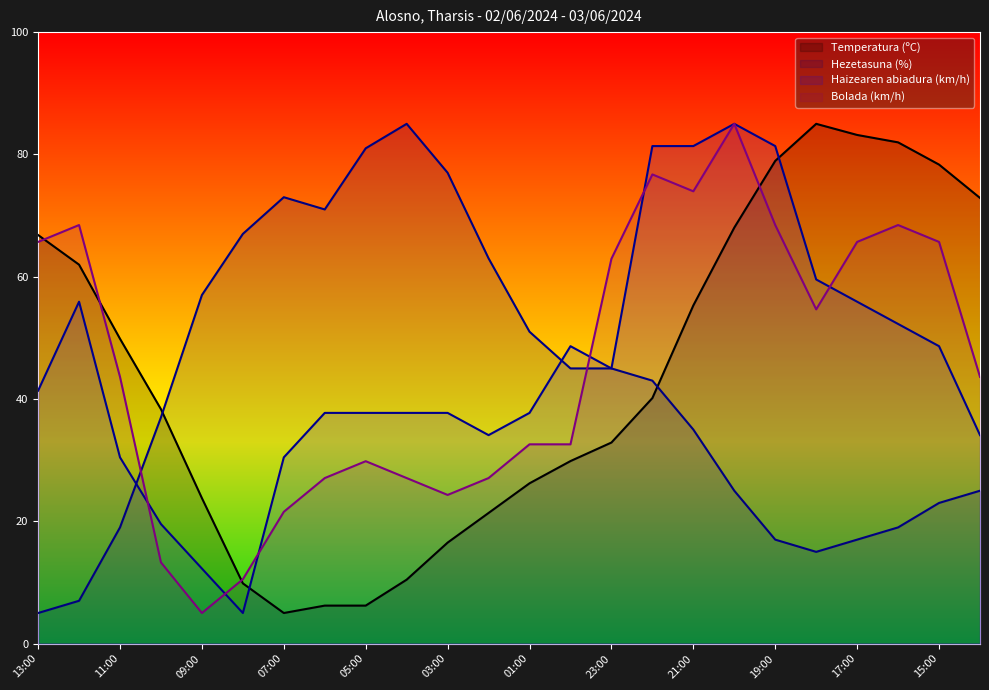

What is the difference between the maximum and minimum values in the Bolada (km/h) series?

80.0